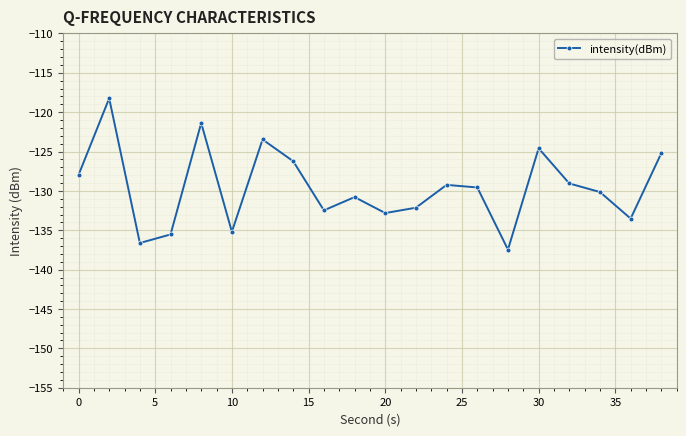

What is the sum of all values?

-2591.6